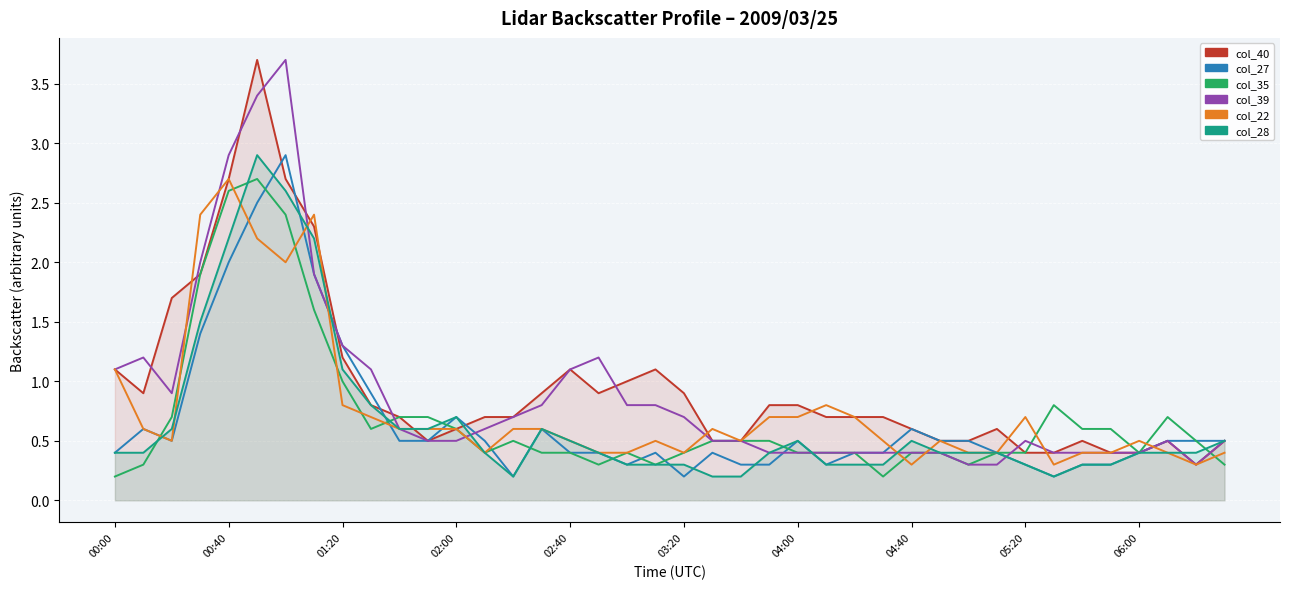

At which label does col_22 reach its minimum?

04:40